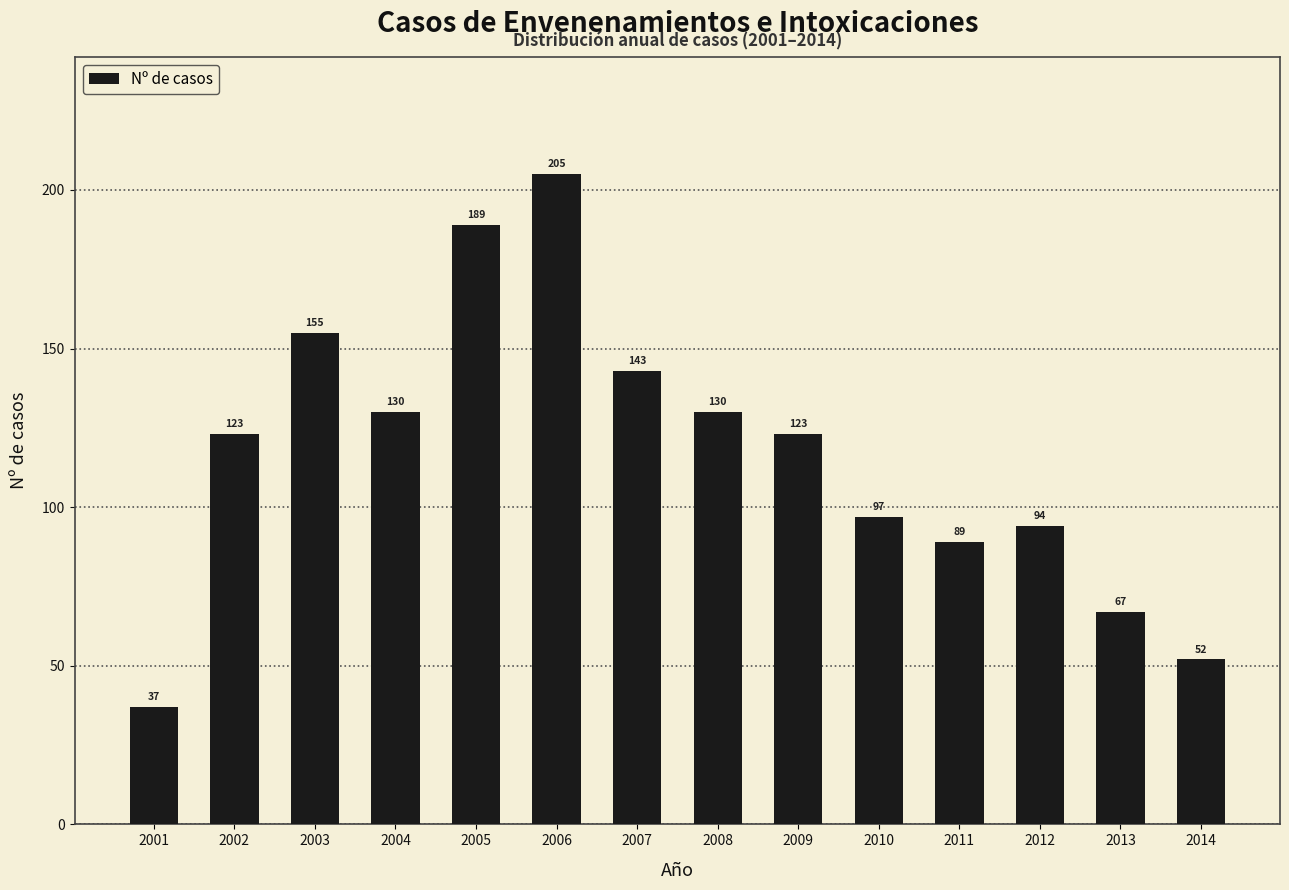

Reading left to right, extract all data points from this chart.

37	123	155	130	189	205	143	130	123	97	89	94	67	52